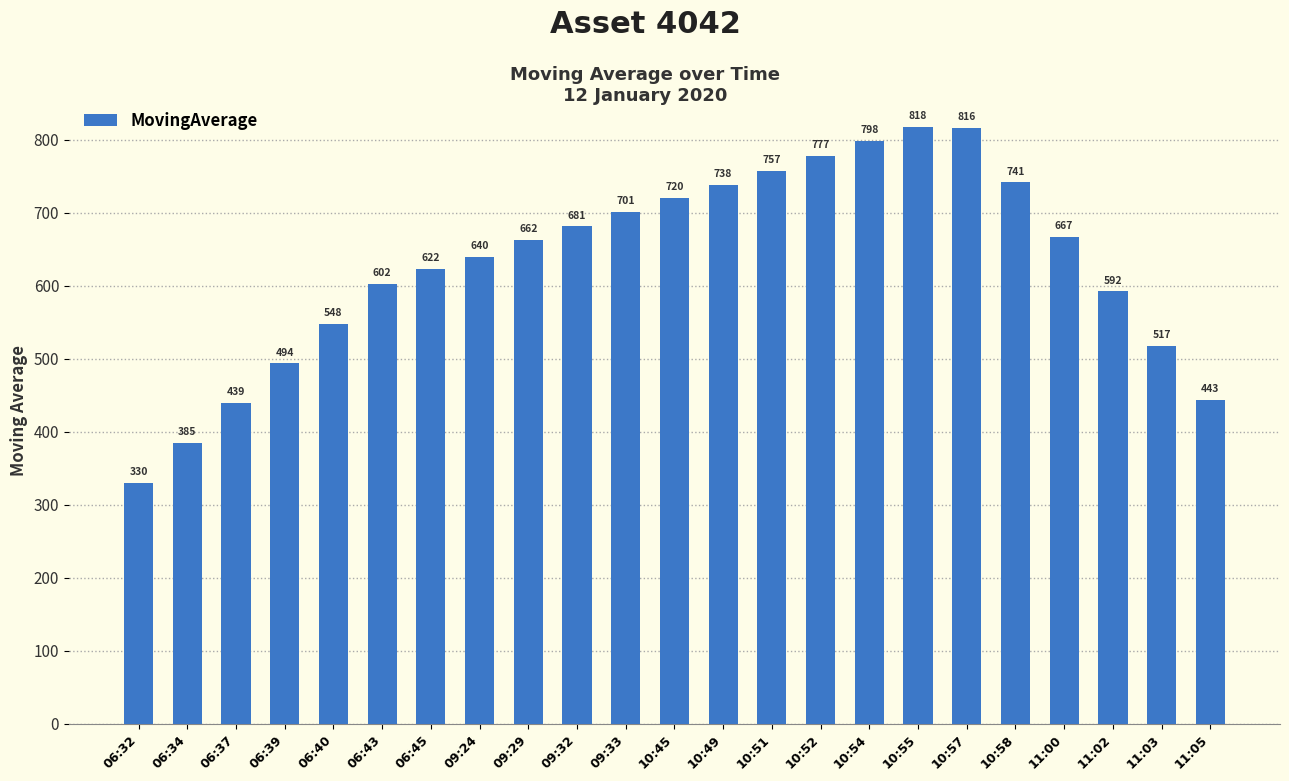

True or false: the data shows 439.4 at 06:37.

True